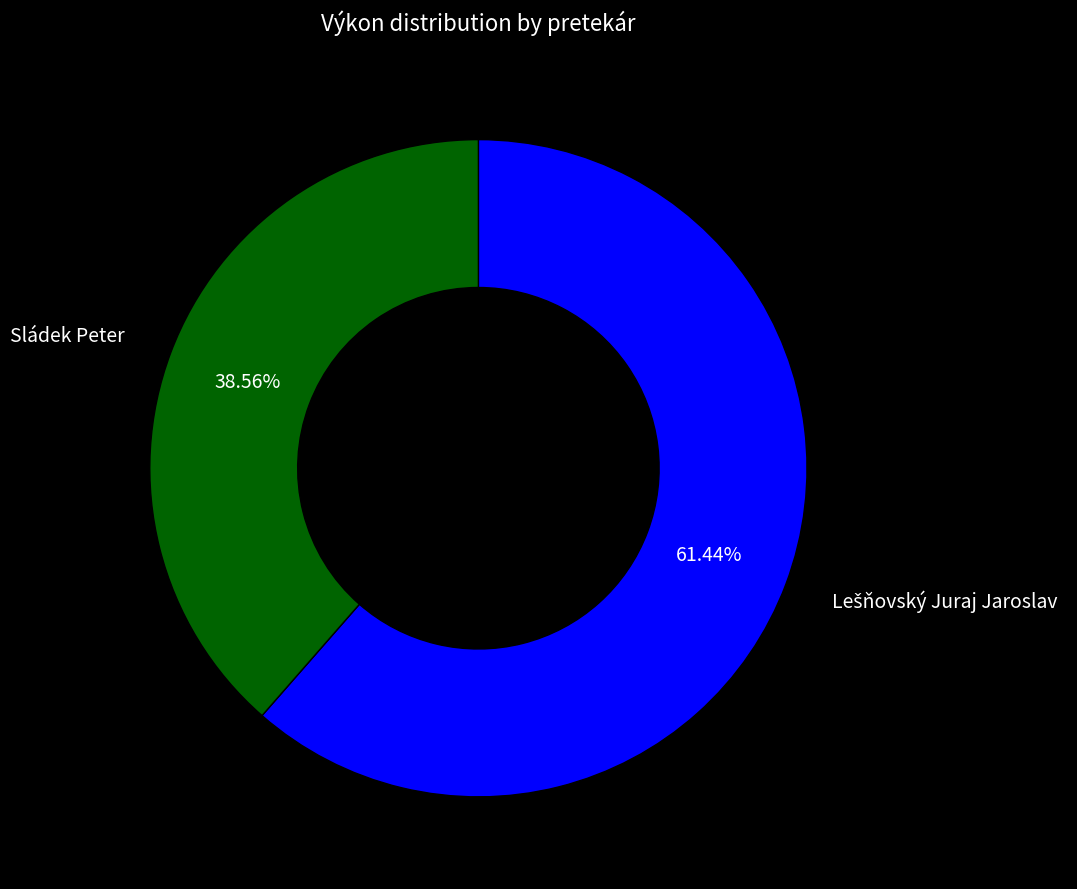

How many slices are in this pie chart?

2